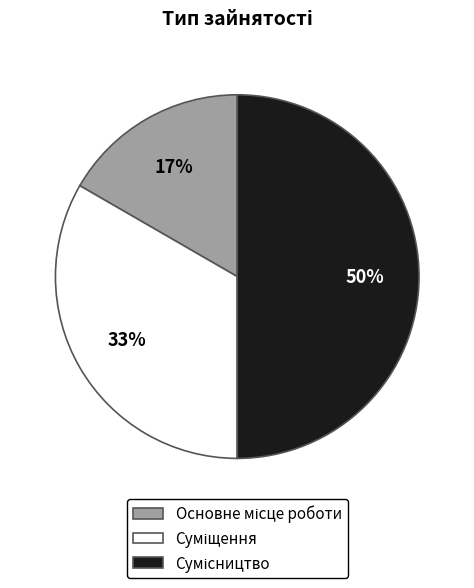

To the nearest percent, what is the difference between the largest and smallest slice percentages?

33%